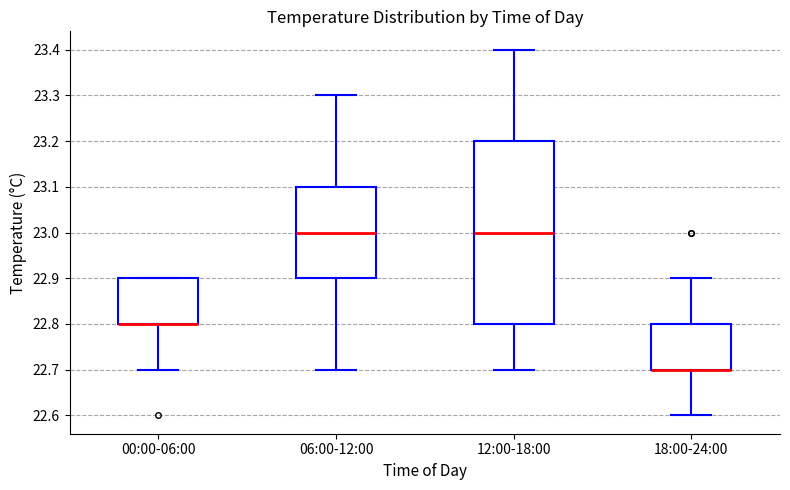

Reading left to right, transcribe this box plot: for each box, give where its median line is, the range the box spans, and where its two whiskers end, as read against the y-axis. The values are not printed on the chart, so give them approximately, as read against the axis.

00:00-06:00: median 22.8 (drawn on the box's lower edge), box 22.8 to 22.9, whiskers 22.7 to 22.9
06:00-12:00: median 23.0, box 22.9 to 23.1, whiskers 22.7 to 23.3
12:00-18:00: median 23.0, box 22.8 to 23.2, whiskers 22.7 to 23.4
18:00-24:00: median 22.7 (drawn on the box's lower edge), box 22.7 to 22.8, whiskers 22.6 to 22.9